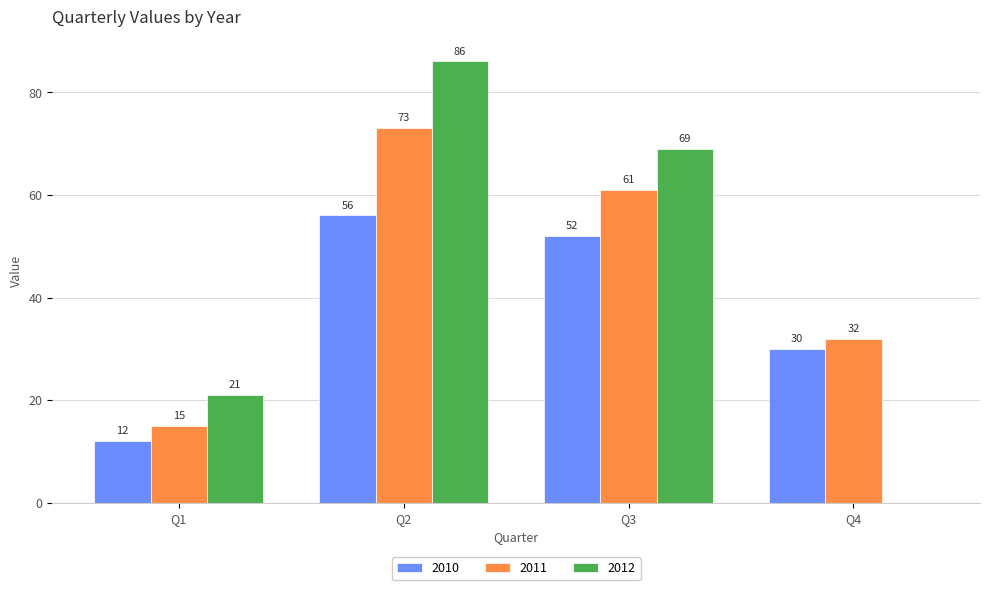

What is the greatest value displayed?

86